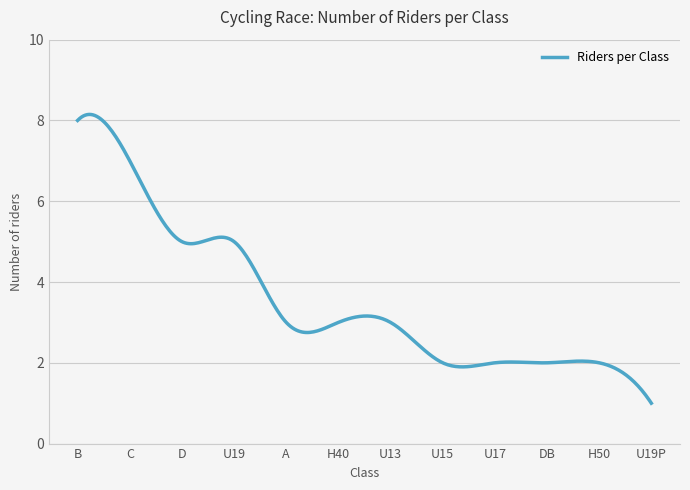

What is the smallest value displayed?

1.0